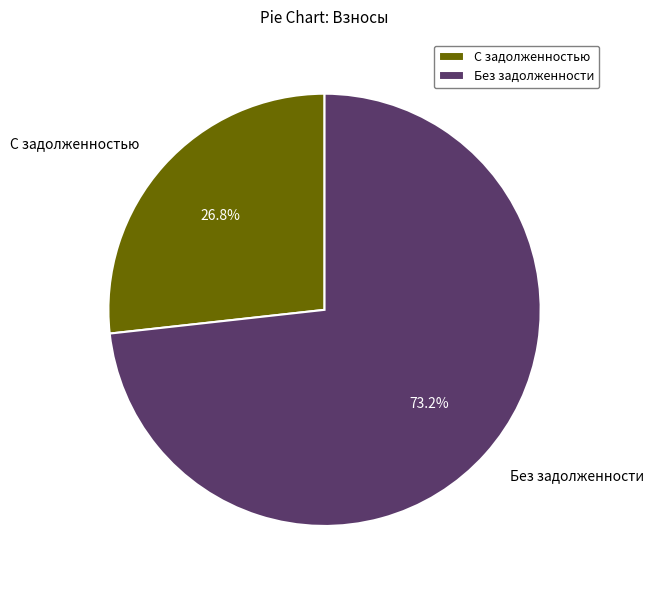

How many segments does this pie chart have?

2